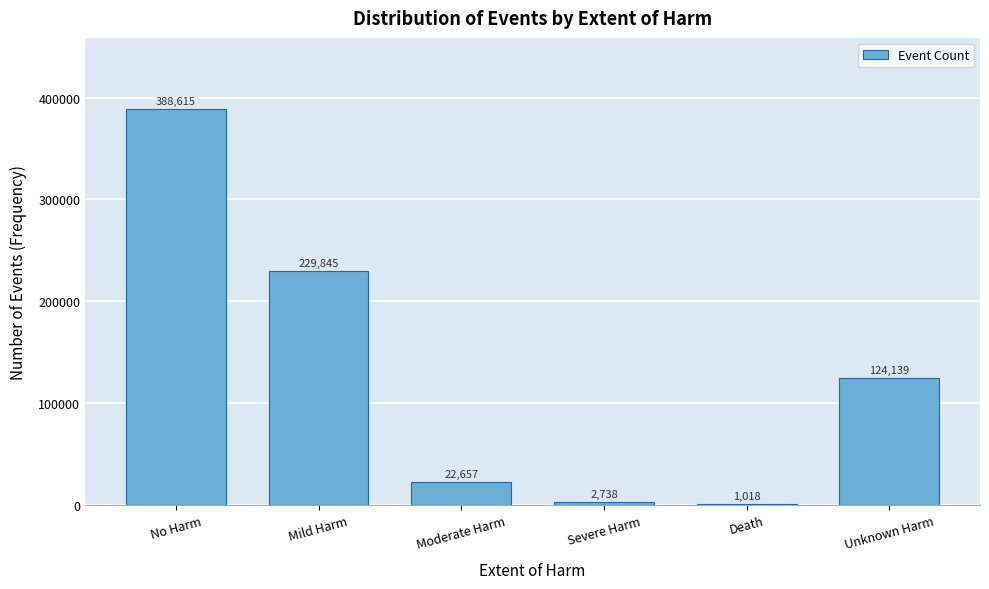

Reading left to right, extract all data points from this chart.

No Harm=388615	Mild Harm=229845	Moderate Harm=22657	Severe Harm=2738	Death=1018	Unknown Harm=124139